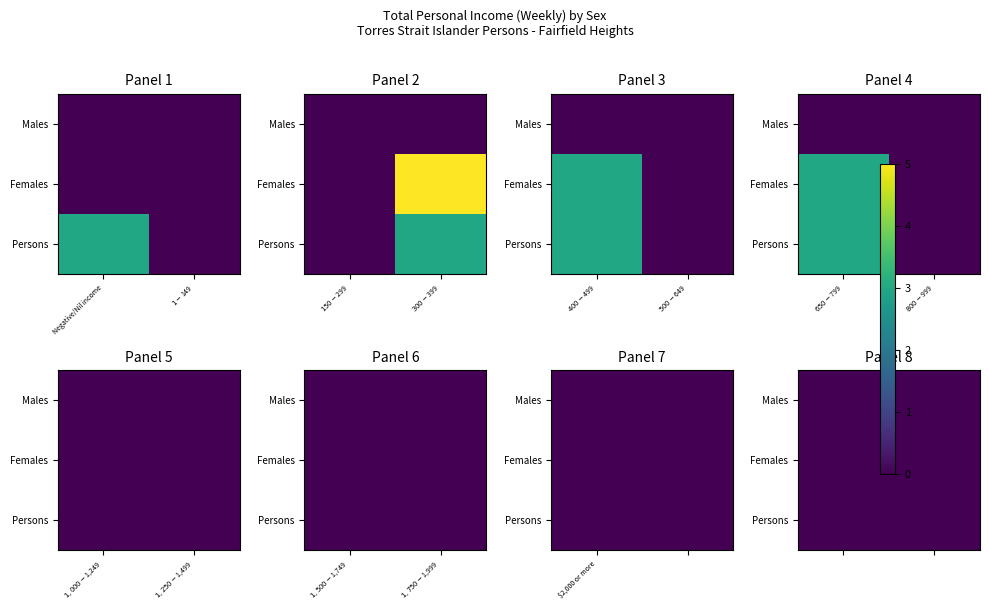

Reading left to right, list all the values displayed in this chart.

Males: Negative/Nil income=0	$1-$149=0	$150-$299=0	$300-$399=0	$400-$499=0	$500-$649=0	$650-$799=0	$800-$999=0	$1,000-$1,249=0	$1,250-$1,499=0	$1,500-$1,749=0	$1,750-$1,999=0	$2,000 or more=0
Females: Negative/Nil income=0	$1-$149=0	$150-$299=0	$300-$399=5	$400-$499=3	$500-$649=0	$650-$799=3	$800-$999=0	$1,000-$1,249=0	$1,250-$1,499=0	$1,500-$1,749=0	$1,750-$1,999=0	$2,000 or more=0
Persons: Negative/Nil income=3	$1-$149=0	$150-$299=0	$300-$399=3	$400-$499=3	$500-$649=0	$650-$799=3	$800-$999=0	$1,000-$1,249=0	$1,250-$1,499=0	$1,500-$1,749=0	$1,750-$1,999=0	$2,000 or more=0